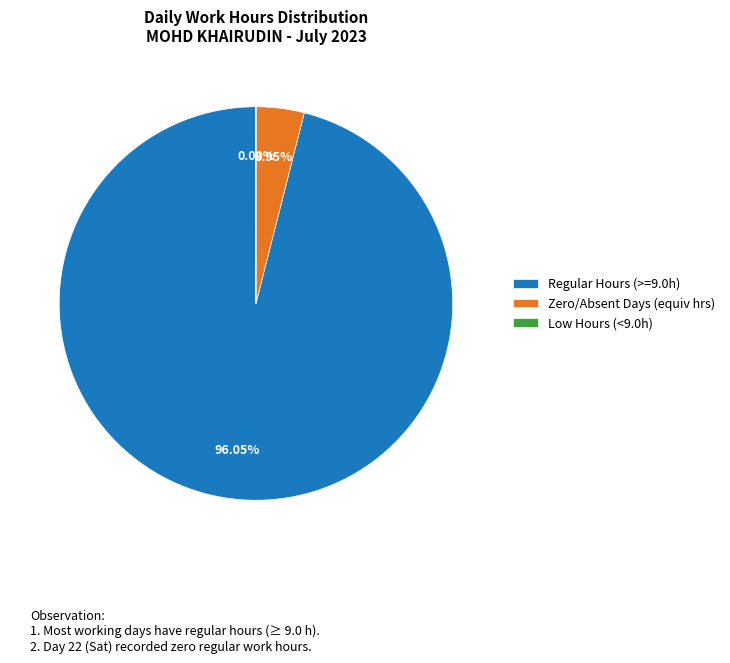

Does Regular Hours (>=9.0h) represent more than half of the total?

Yes